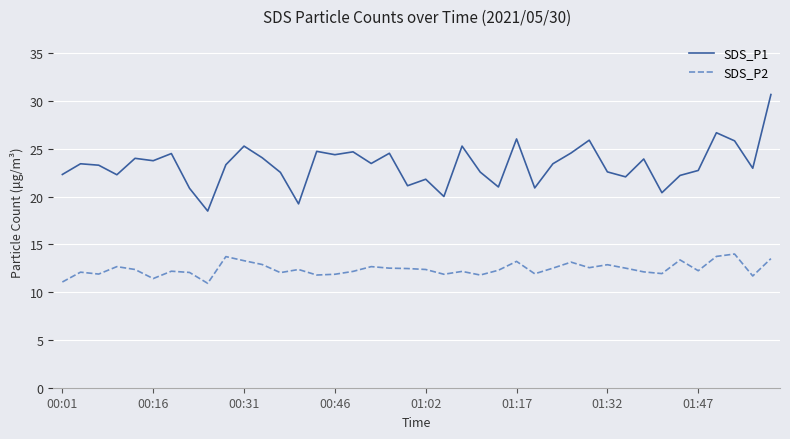

Which series has the largest total across all categories?

SDS_P1